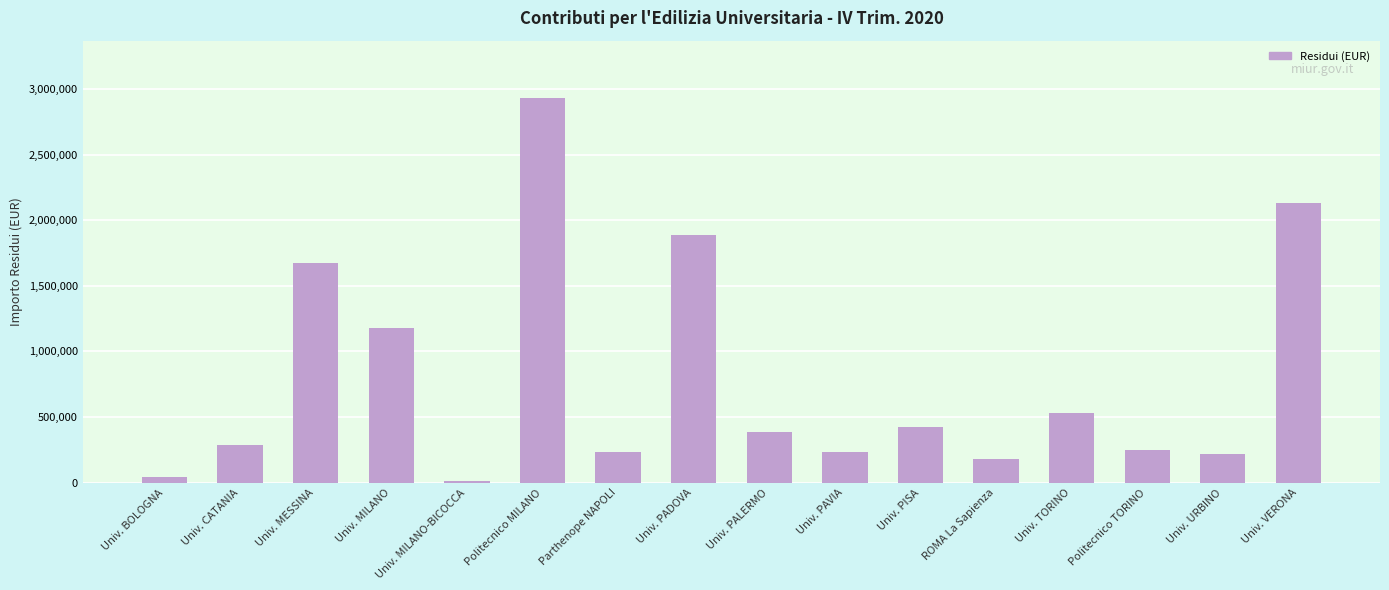

Are the bars grouped side by side (vs. stacked)?

No